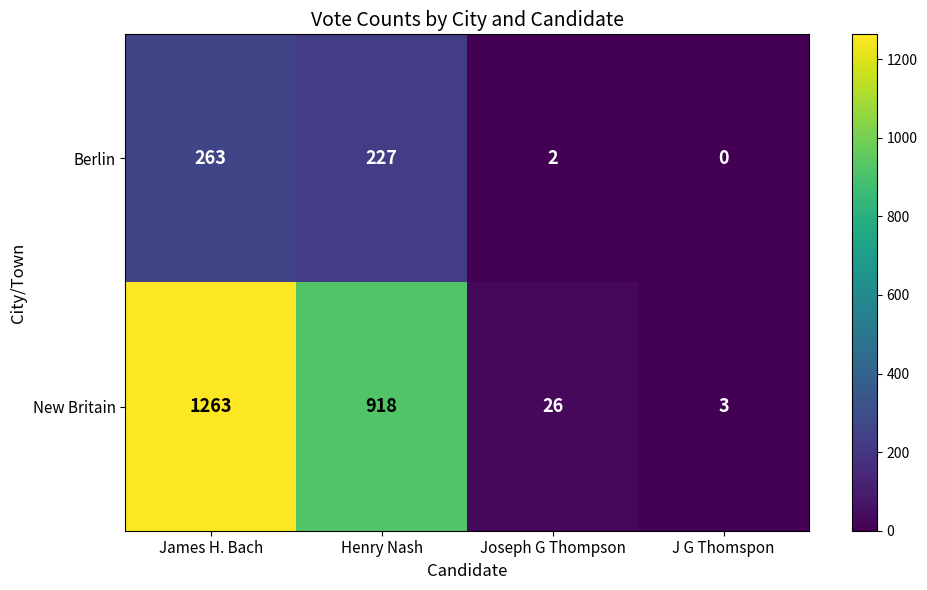

Which series has the widest spread of values?

New Britain